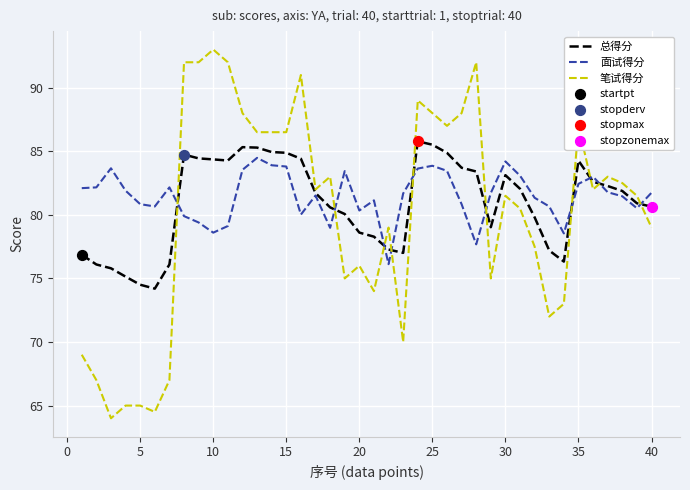

Which series has the widest spread of values?

笔试得分